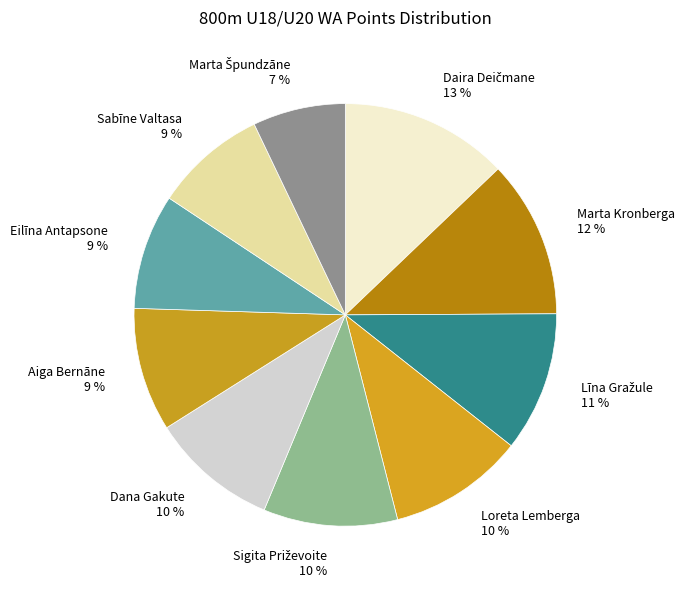

Is it true that Marta Kronberga is 22% of the pie?

False